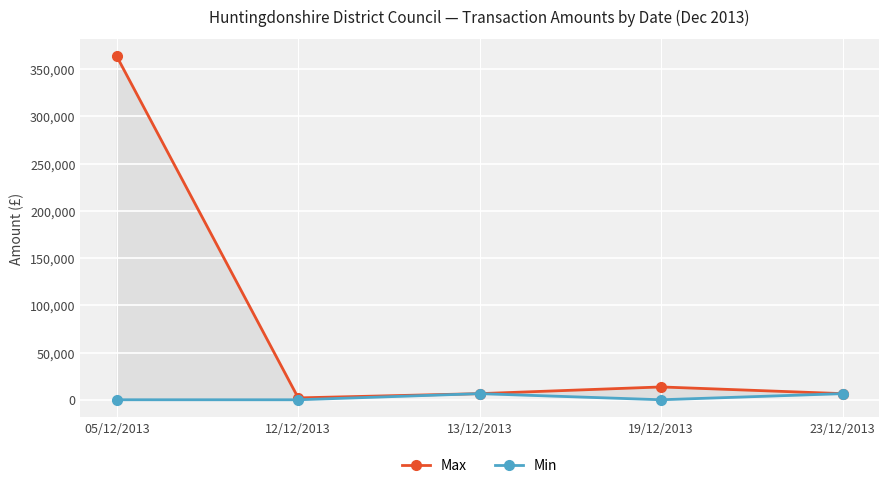

What is the total value across all series at 13/12/2013?

12999.9